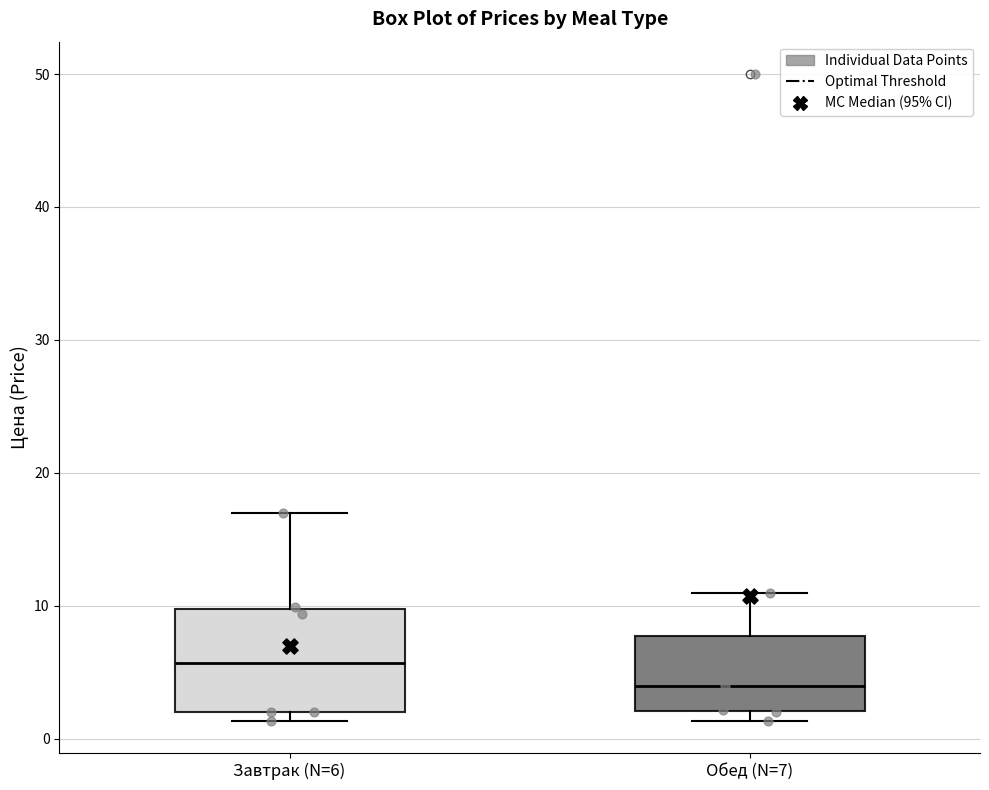

Where does the median line of the box for Завтрак (N=6) sit on the y-axis? The values are not printed on the chart, so give them approximately, as read against the axis.

6